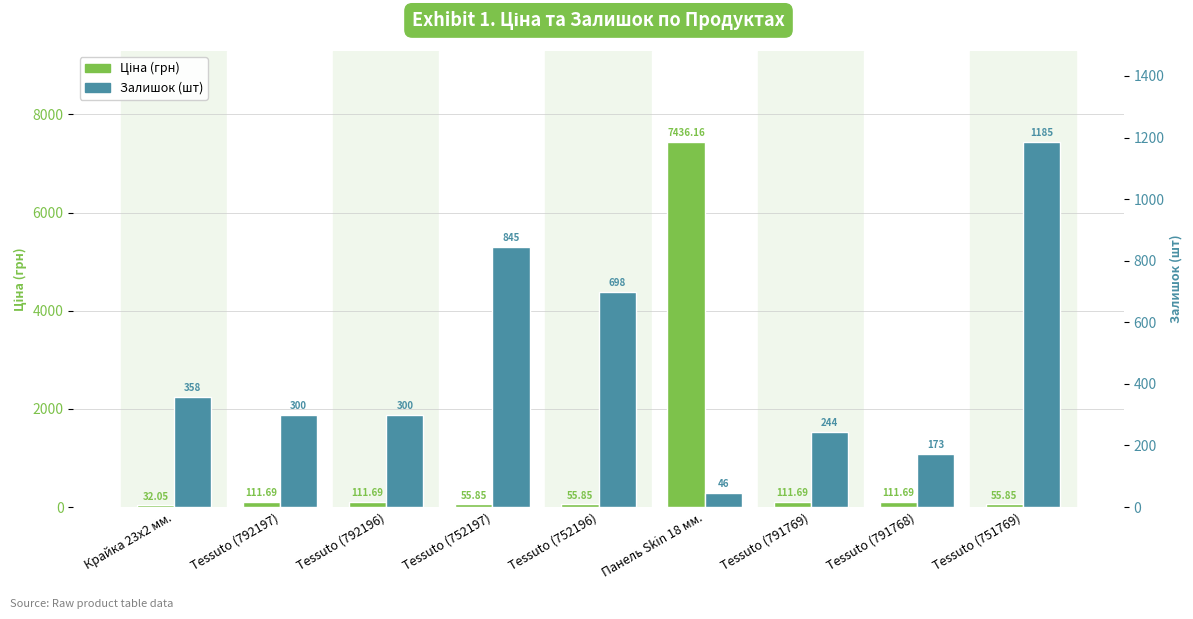

What is the spread (max minus min) of values at Tessuto (792197)?

188.3